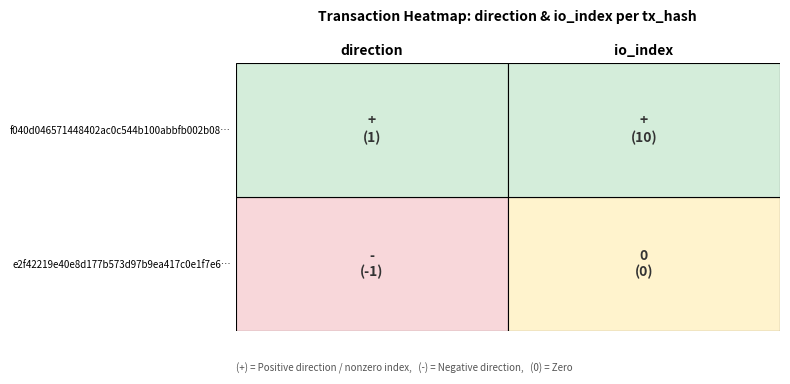

What is the sum of all e2f42219e40e8d177b573d97b9ea417c0e1f7e6 values?

-1